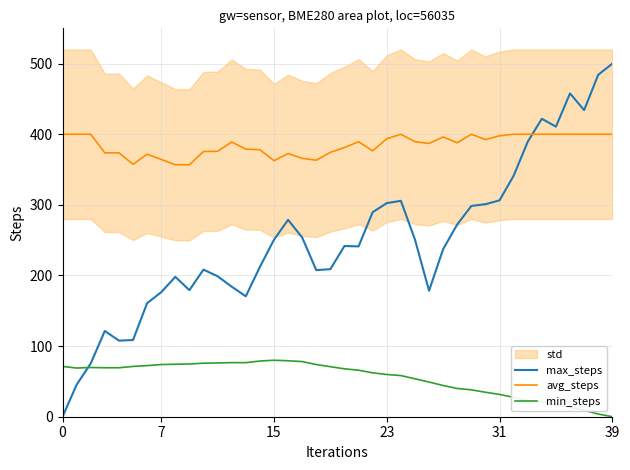

How many data points in max_steps are less than 241?

19